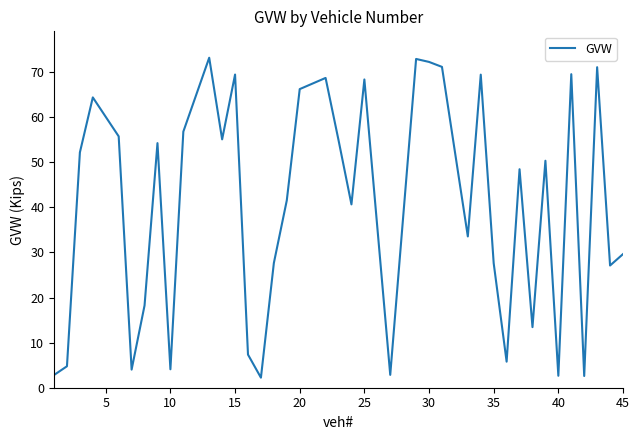

What is the greatest value displayed?

73.2